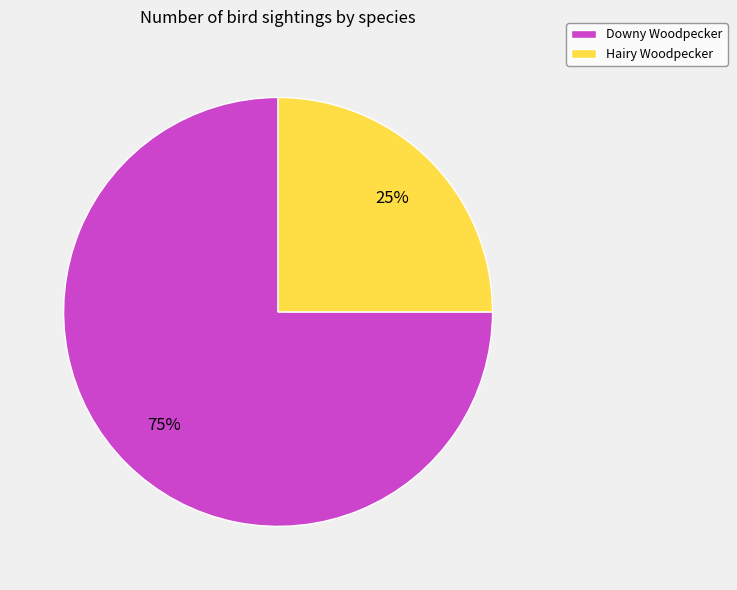

Do Hairy Woodpecker and Downy Woodpecker together represent more than half of the pie?

Yes